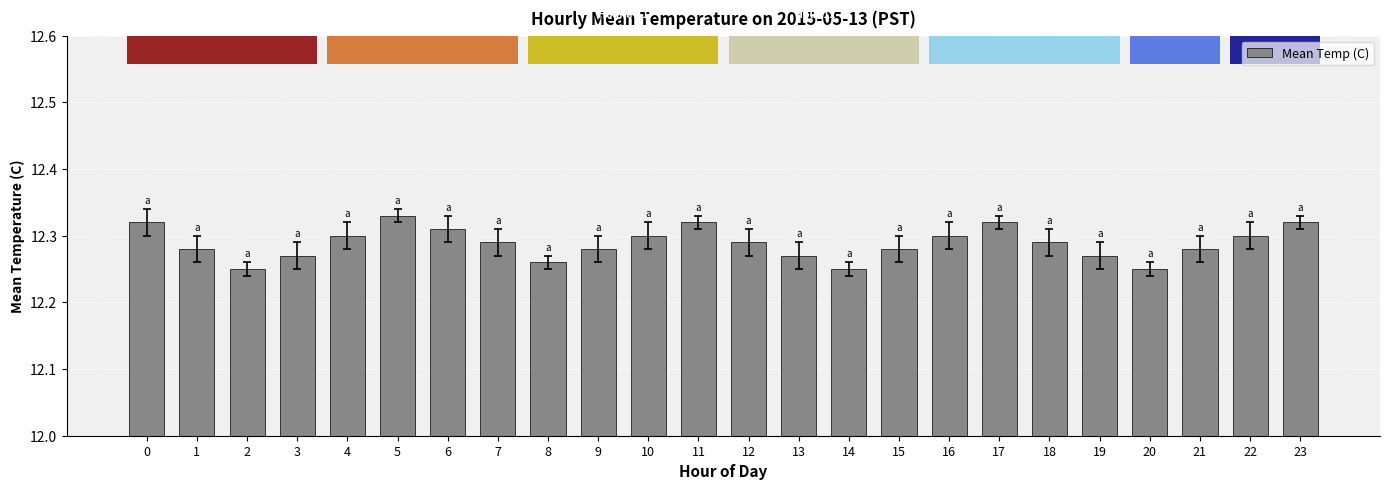

Does the chart contain stacked bars?

No